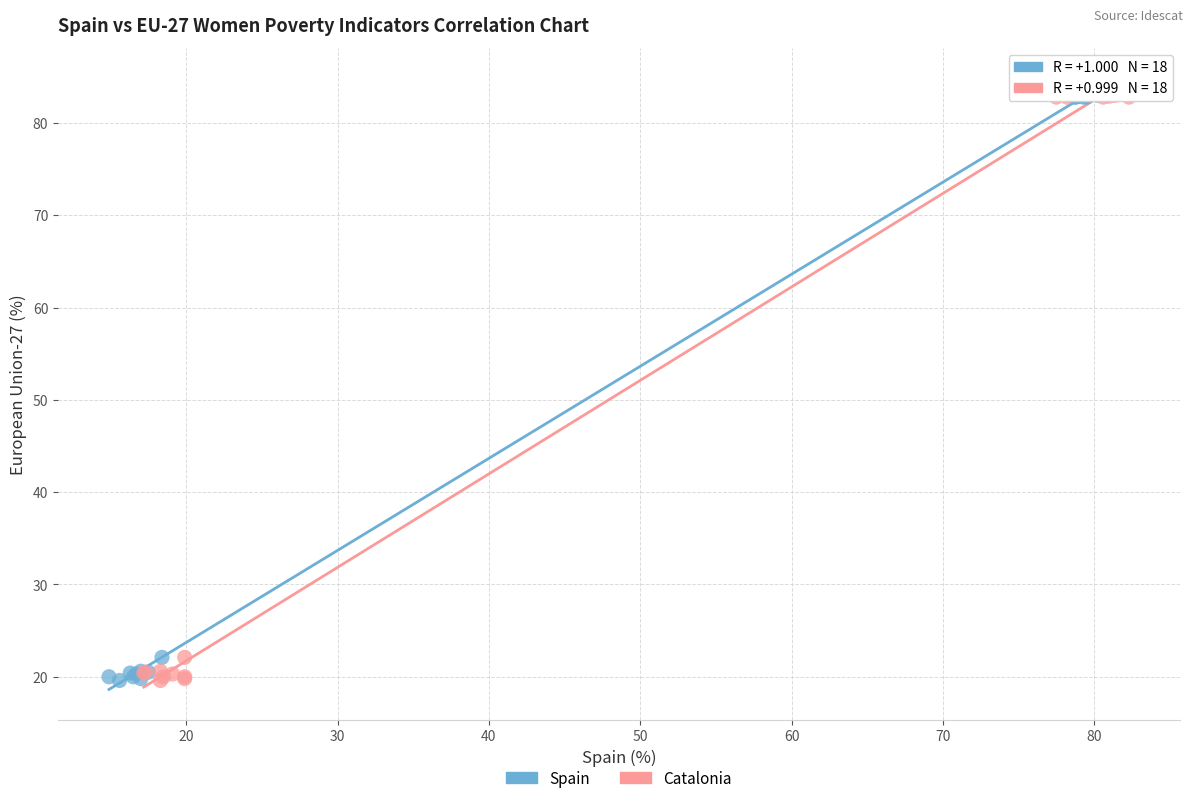

What are all the series names shown in the legend?

Spain, Catalonia